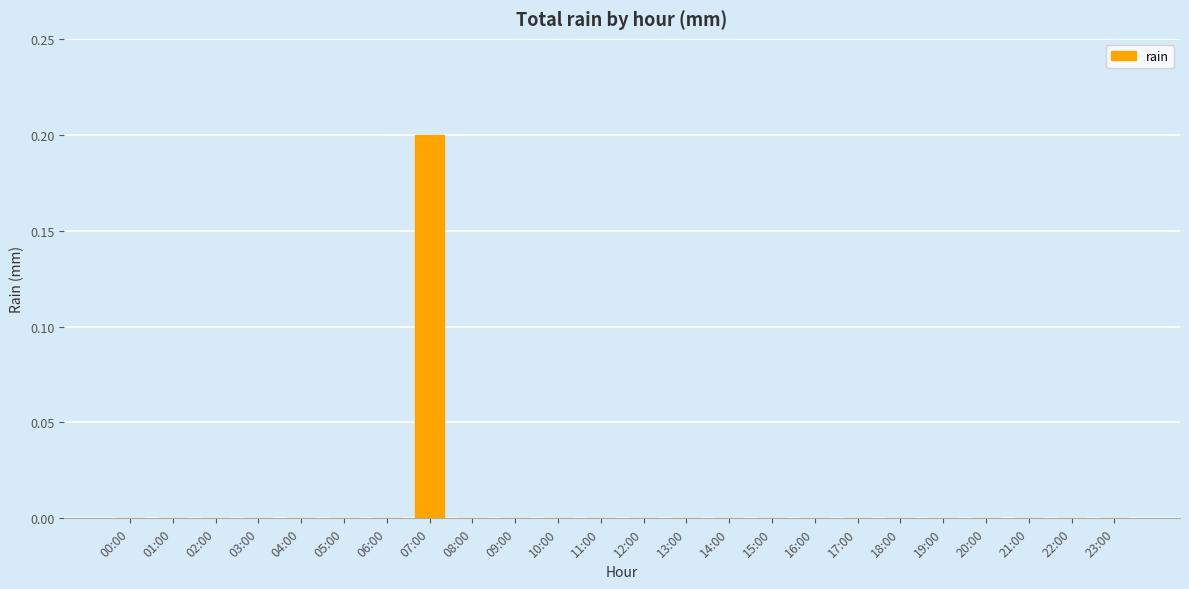

Which label corresponds to the largest value in the chart?

07:00